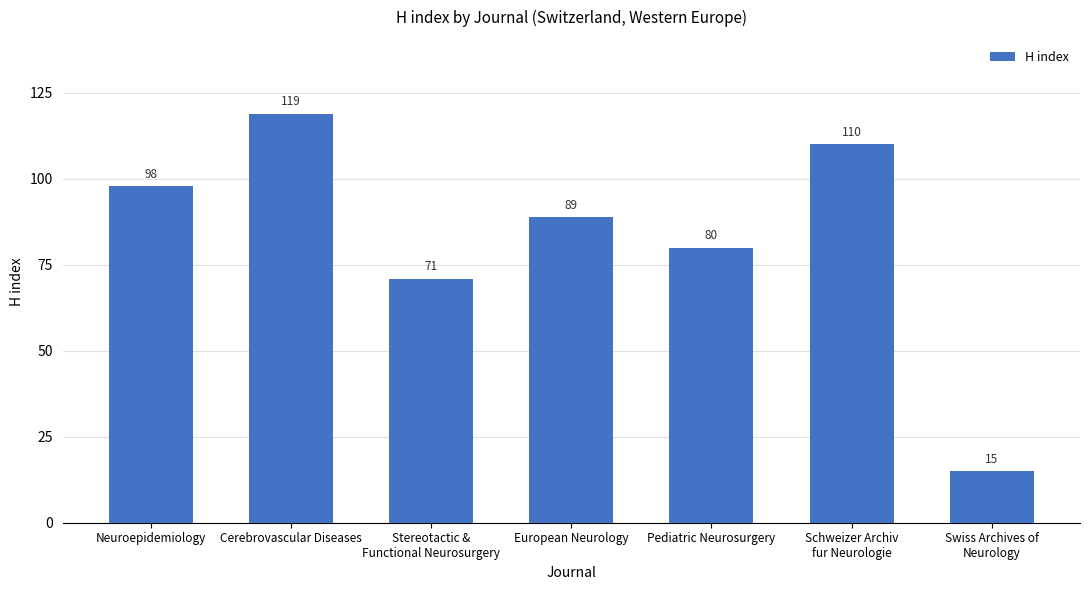

Approximately how many times larger is the value at Cerebrovascular Diseases compared to Stereotactic &
Functional Neurosurgery?

1.7